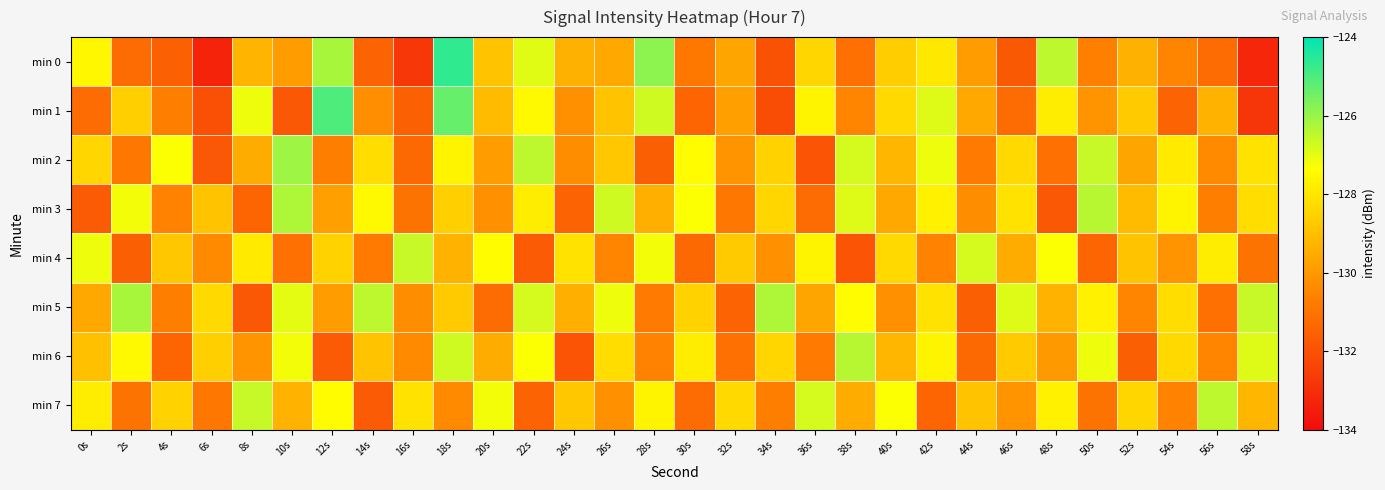

Which series has the widest spread of values?

min 0